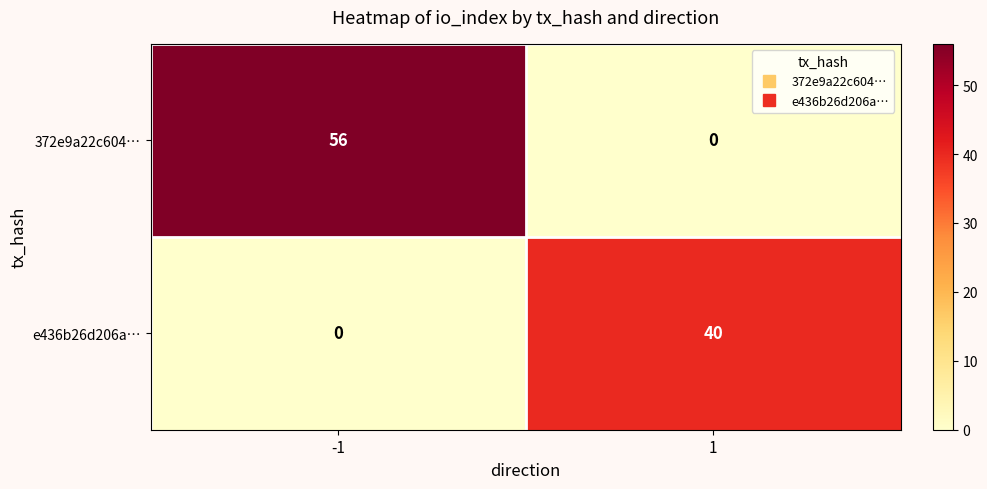

Rank the series at -1 from lowest to highest value.

e436b26d206a…, 372e9a22c604…